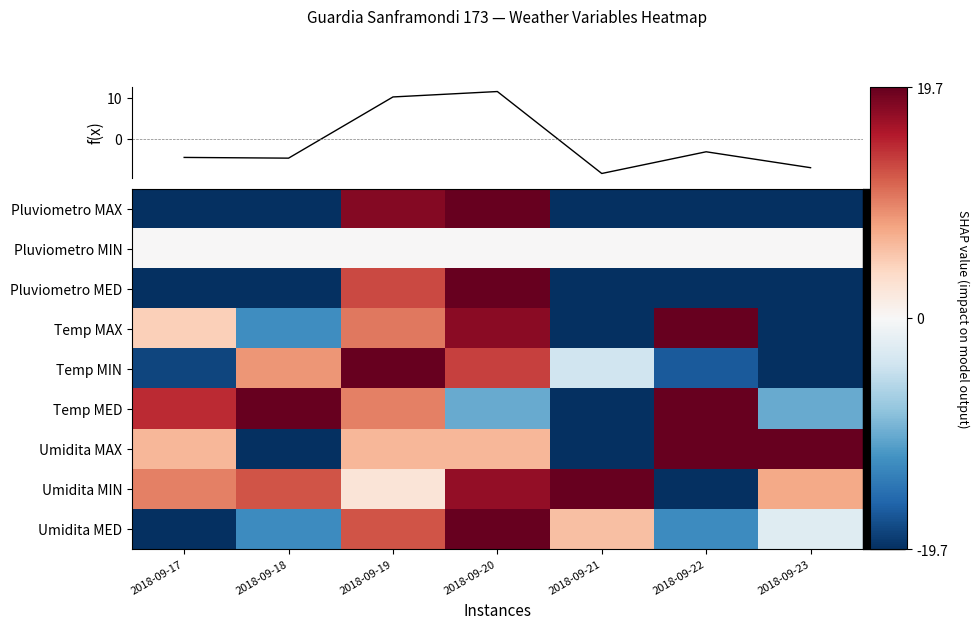

Rank the categories by Umidita MED value from lowest to highest.

2018-09-17, 2018-09-18, 2018-09-22, 2018-09-23, 2018-09-21, 2018-09-19, 2018-09-20